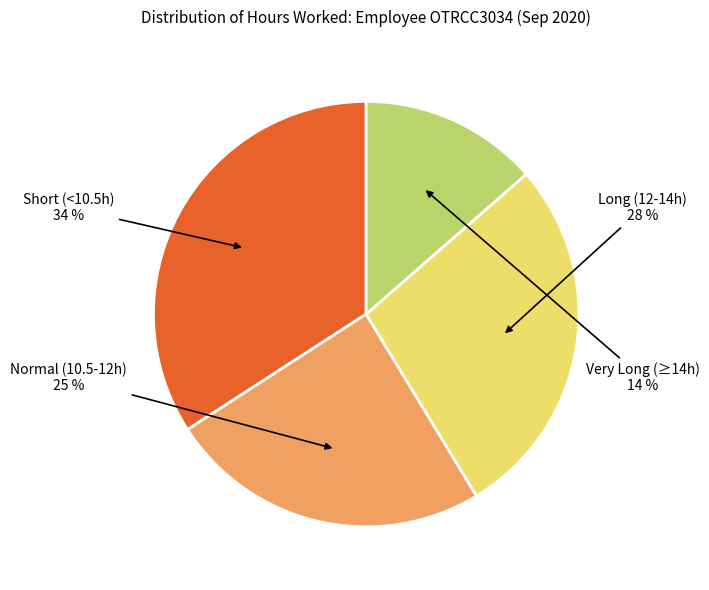

True or false: Very Long (≥14h) accounts for 14% of the total.

True